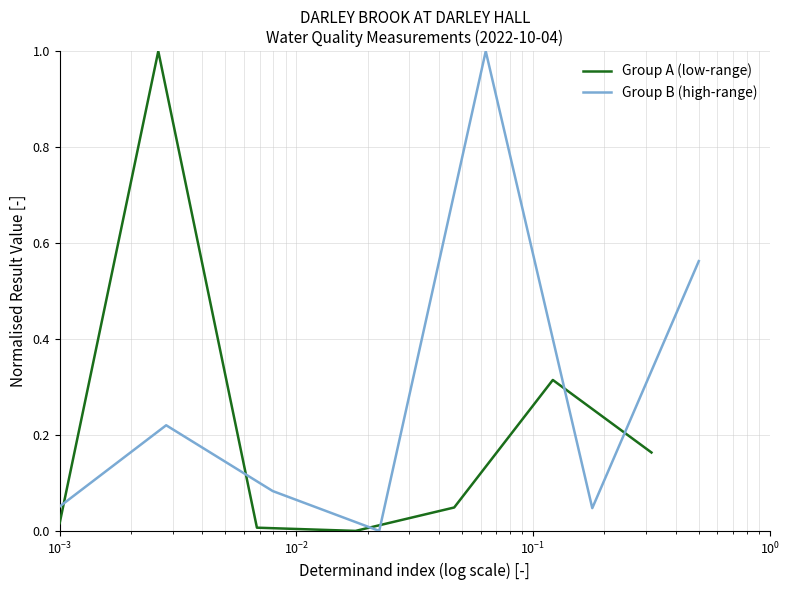

At how many categories does at least one series exceed 0?

6